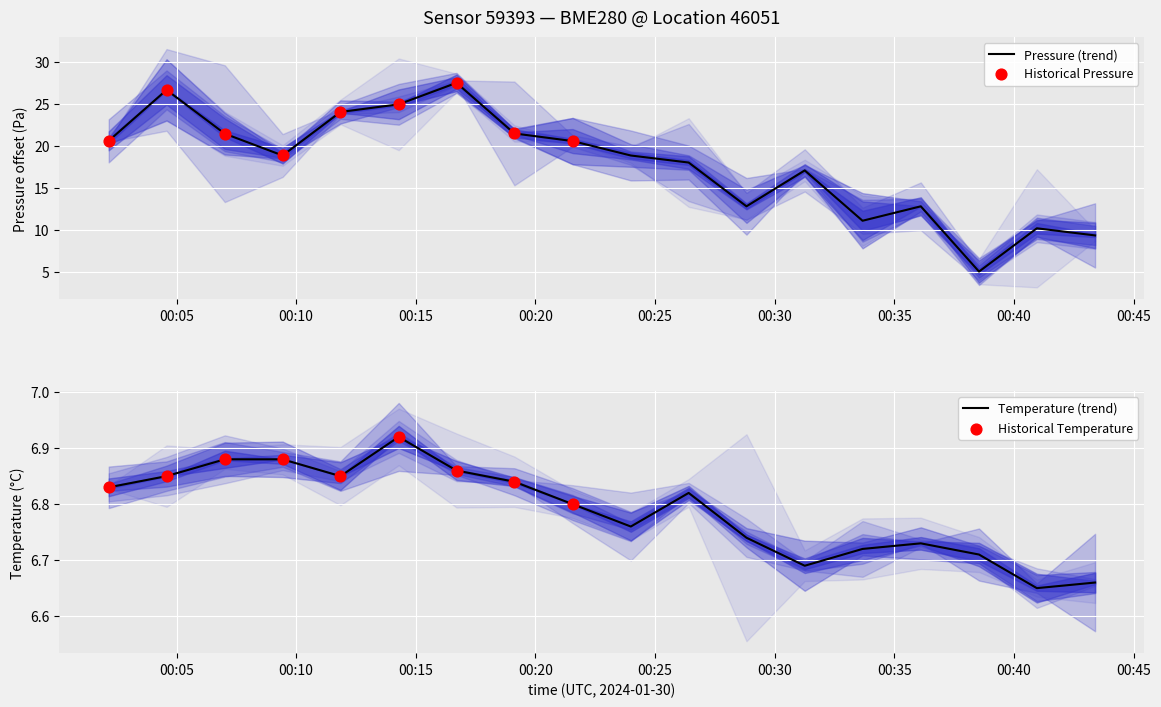

At which category is the sum across all series the highest?

06:00